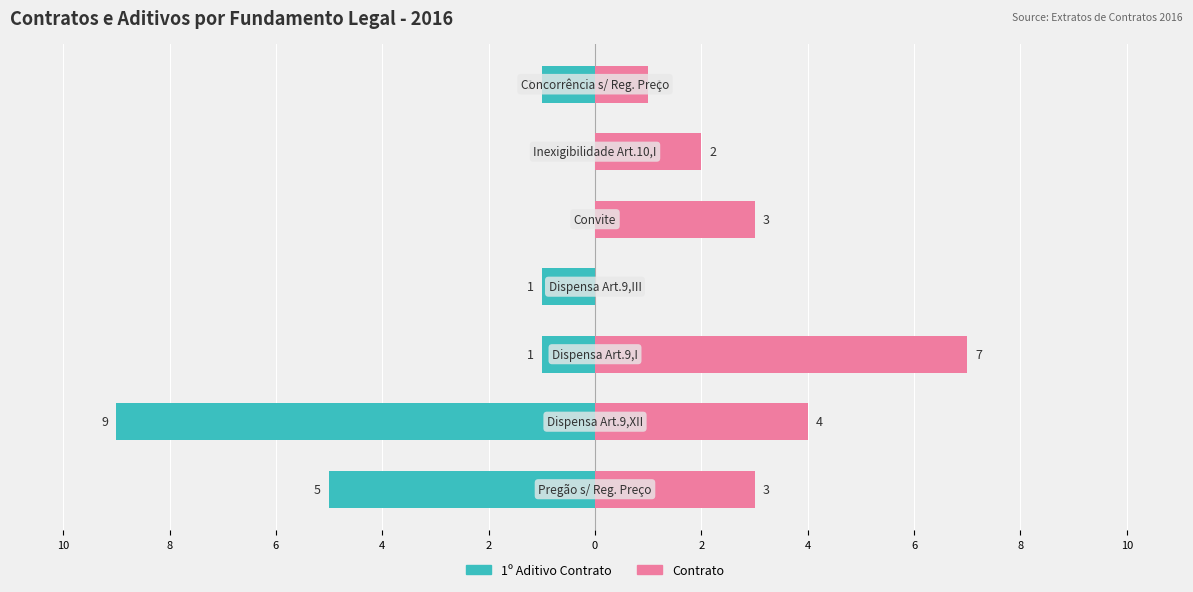

Count the number of data series in this chart.

2